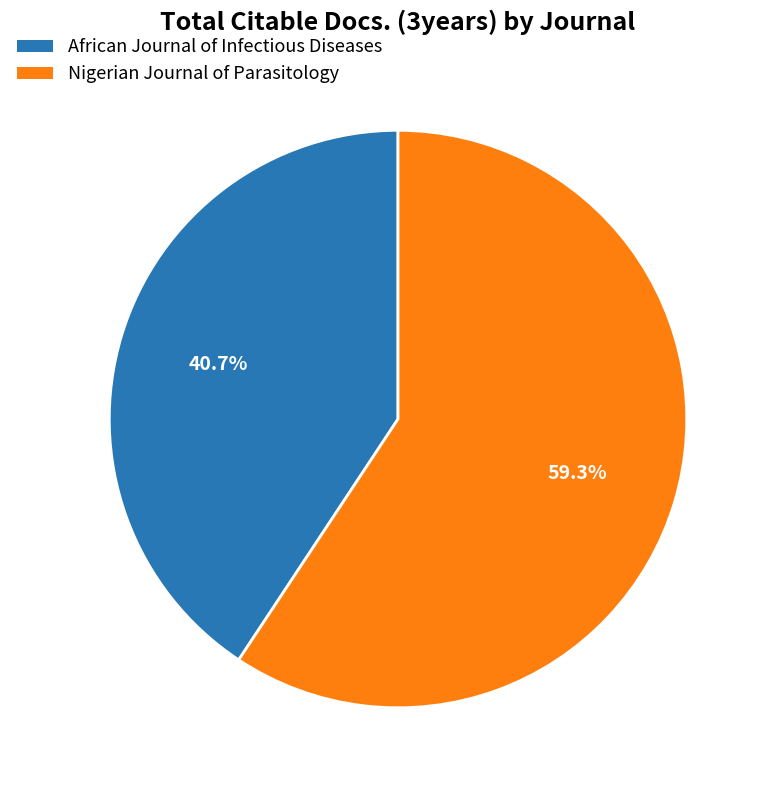

To the nearest percent, what is the difference between the largest and smallest slice percentages?

19%